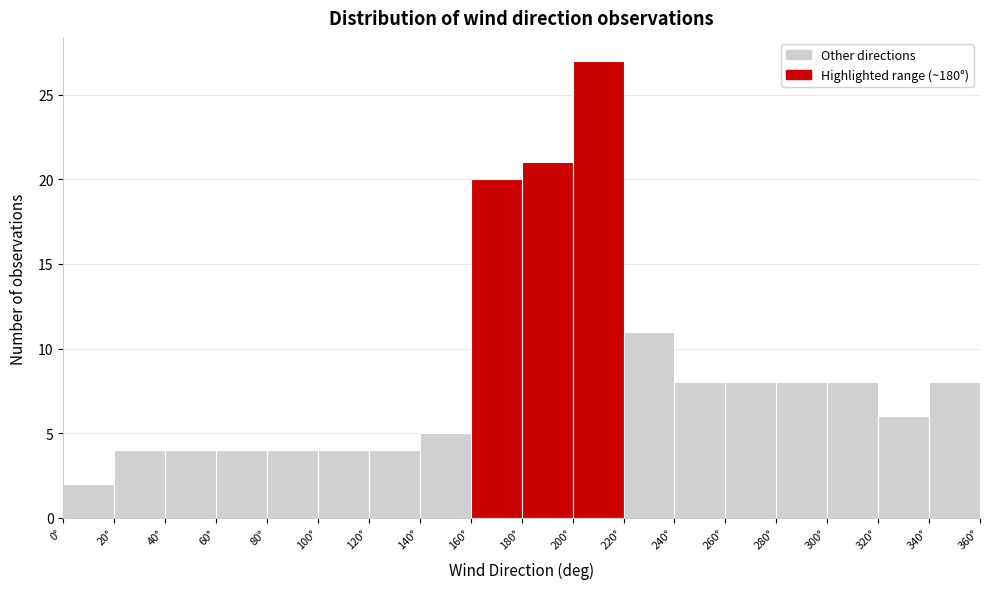

Reading left to right, list every bar in this chart as the range it spans on the x-axis followed by its height. The values are not printed on the chart, so give them approximately, as read against the axis.

0 to 20: 2
20 to 40: 4
40 to 60: 4
60 to 80: 4
80 to 100: 4
100 to 120: 4
120 to 140: 4
140 to 160: 5
160 to 180: 20
180 to 200: 21
200 to 220: 27
220 to 240: 11
240 to 260: 8
260 to 280: 8
280 to 300: 8
300 to 320: 8
320 to 340: 6
340 to 360: 8